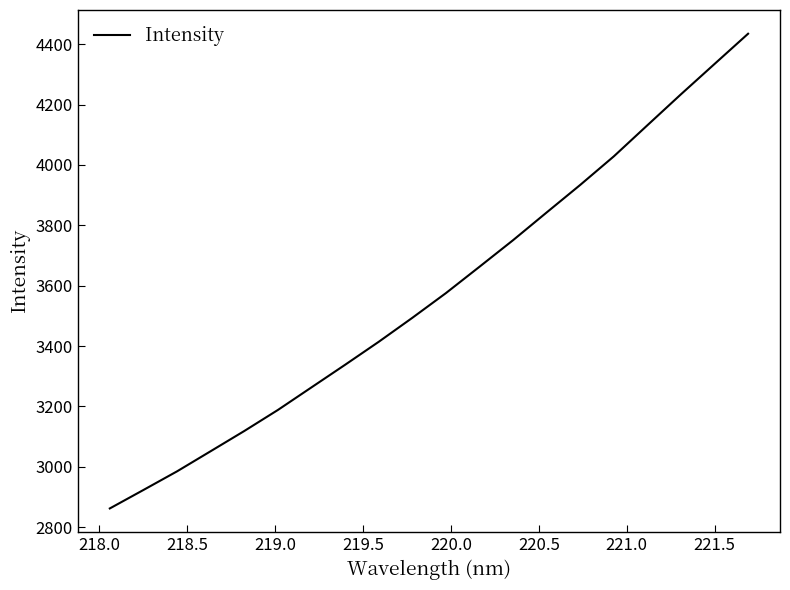

How many distinct data groups are displayed?

1